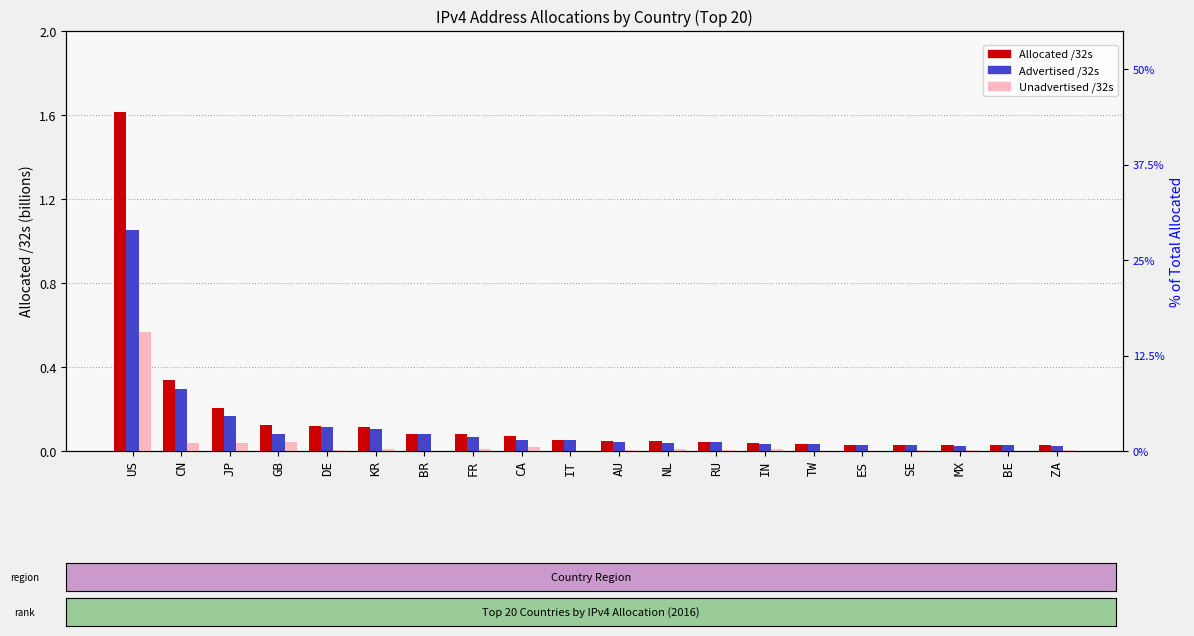

Reading left to right, transcribe all the data shown in this chart.

Allocated /32s: US=1.6	CN=0.3	JP=0.2	GB=0.1	DE=0.1	KR=0.1	BR=0.1	FR=0.1	CA=0.1	IT=0.1	AU=0.0	NL=0.0	RU=0.0	IN=0.0	TW=0.0	ES=0.0	SE=0.0	MX=0.0	BE=0.0	ZA=0.0
Advertised /32s: US=1.1	CN=0.3	JP=0.2	GB=0.1	DE=0.1	KR=0.1	BR=0.1	FR=0.1	CA=0.1	IT=0.1	AU=0.0	NL=0.0	RU=0.0	IN=0.0	TW=0.0	ES=0.0	SE=0.0	MX=0.0	BE=0.0	ZA=0.0
Unadvertised /32s: US=0.6	CN=0.0	JP=0.0	GB=0.0	DE=0.0	KR=0.0	BR=0.0	FR=0.0	CA=0.0	IT=0.0	AU=0.0	NL=0.0	RU=0.0	IN=0.0	TW=0.0	ES=0.0	SE=0.0	MX=0.0	BE=0.0	ZA=0.0